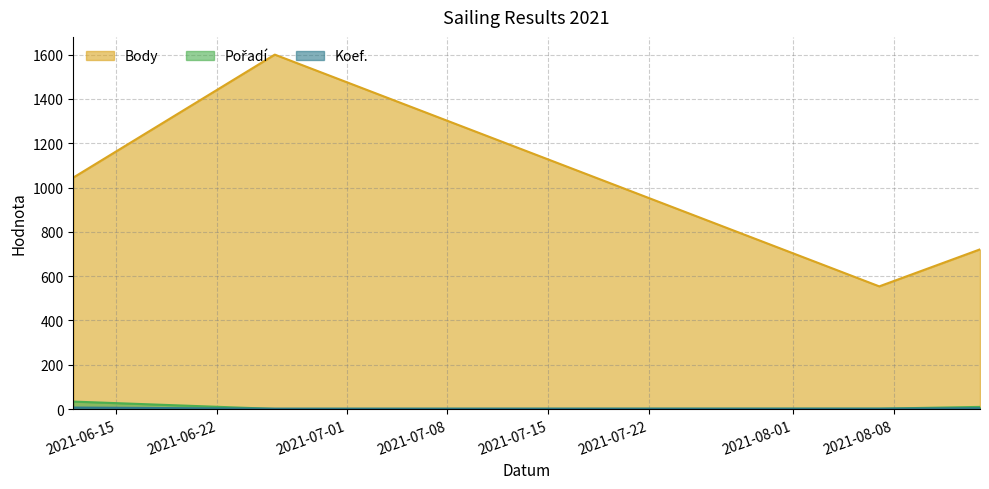

What is the total value across all series at 2021-08-07?

558